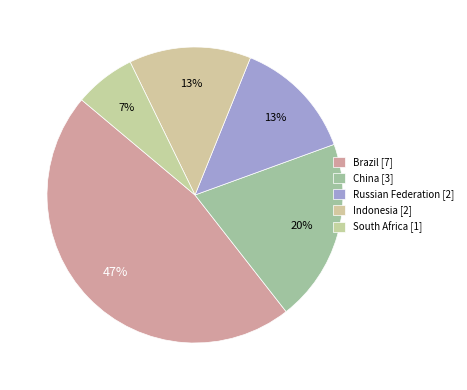

How many slices are in this pie chart?

5